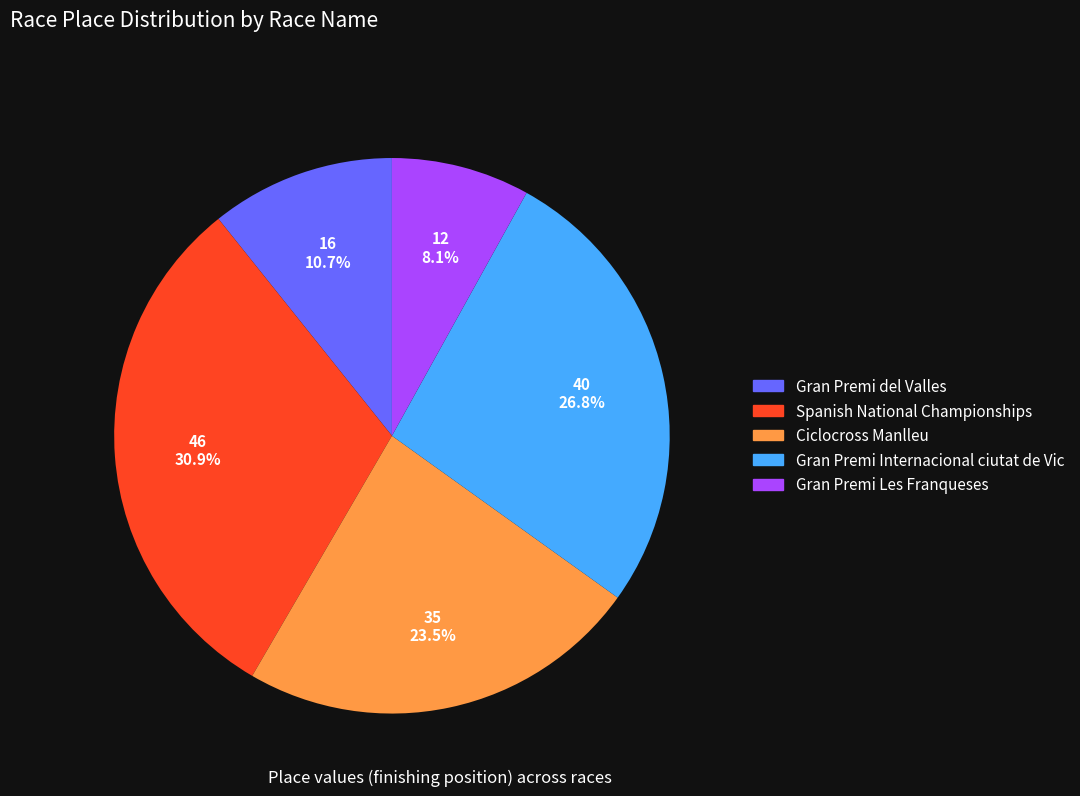

Is it true that Gran Premi del Valles is 11% of the pie?

True